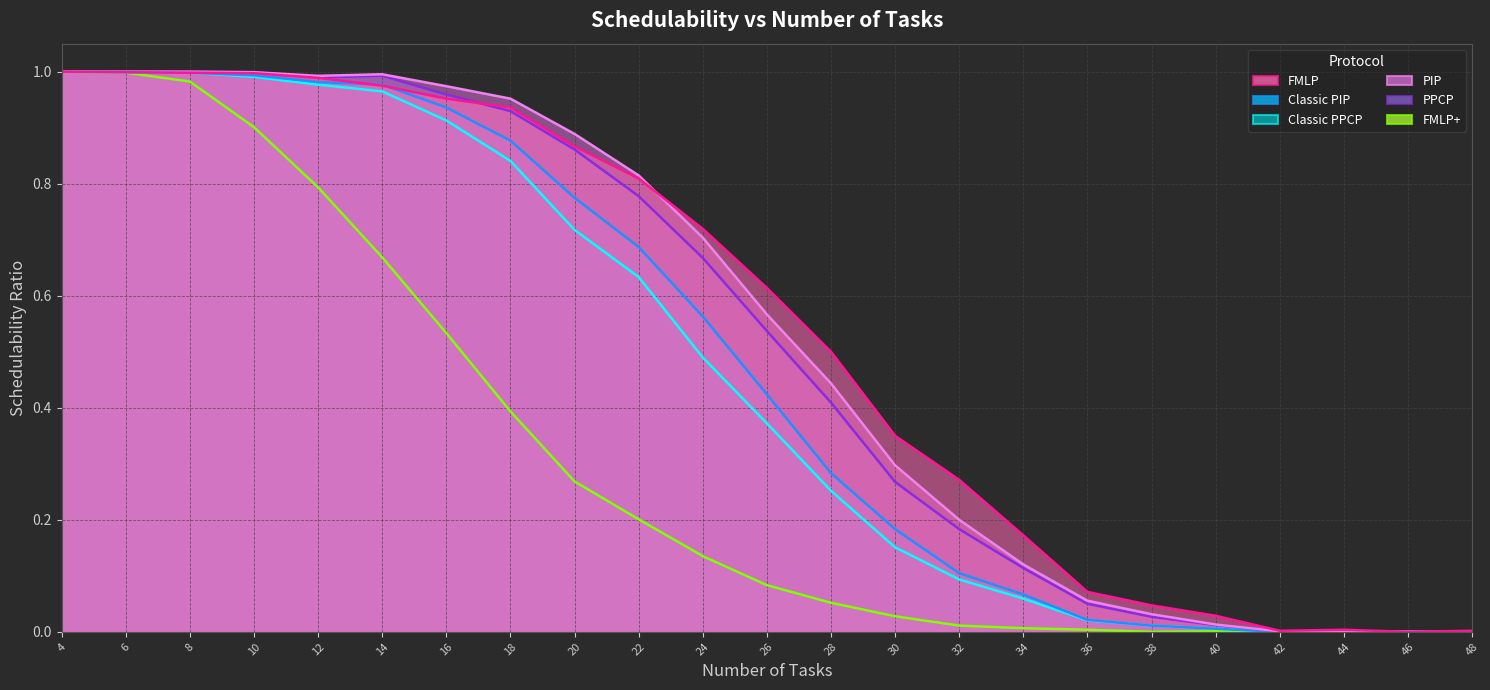

What is the average value of the PIP series?

0.5